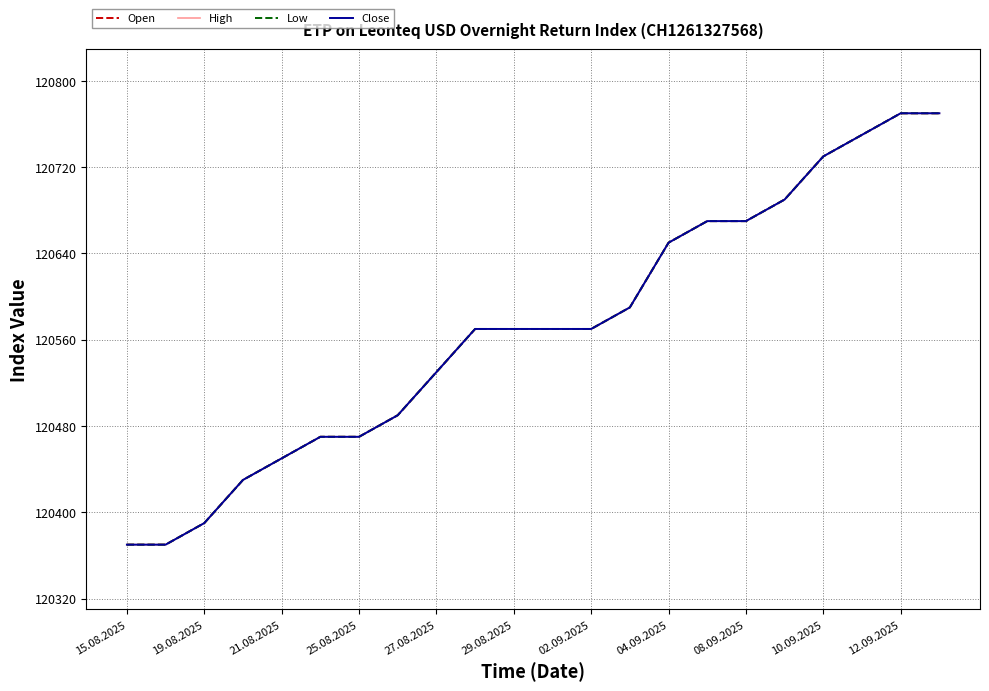

Reading left to right, extract all data points from this chart.

Open: 120370	120370	120390	120430	120450	120470	120470	120490	120530	120570	120570	120570	120570	120590	120650	120670	120670	120690	120730	120750	120770	120770
High: 120370	120370	120390	120430	120450	120470	120470	120490	120530	120570	120570	120570	120570	120590	120650	120670	120670	120690	120730	120750	120770	120770
Low: 120370	120370	120390	120430	120450	120470	120470	120490	120530	120570	120570	120570	120570	120590	120650	120670	120670	120690	120730	120750	120770	120770
Close: 120370	120370	120390	120430	120450	120470	120470	120490	120530	120570	120570	120570	120570	120590	120650	120670	120670	120690	120730	120750	120770	120770